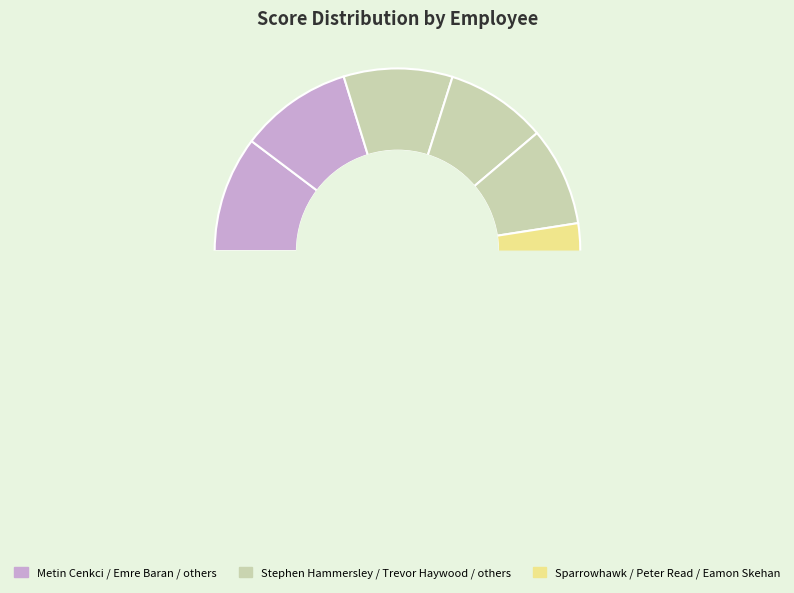

Is there any slice that represents more than half of the pie?

No